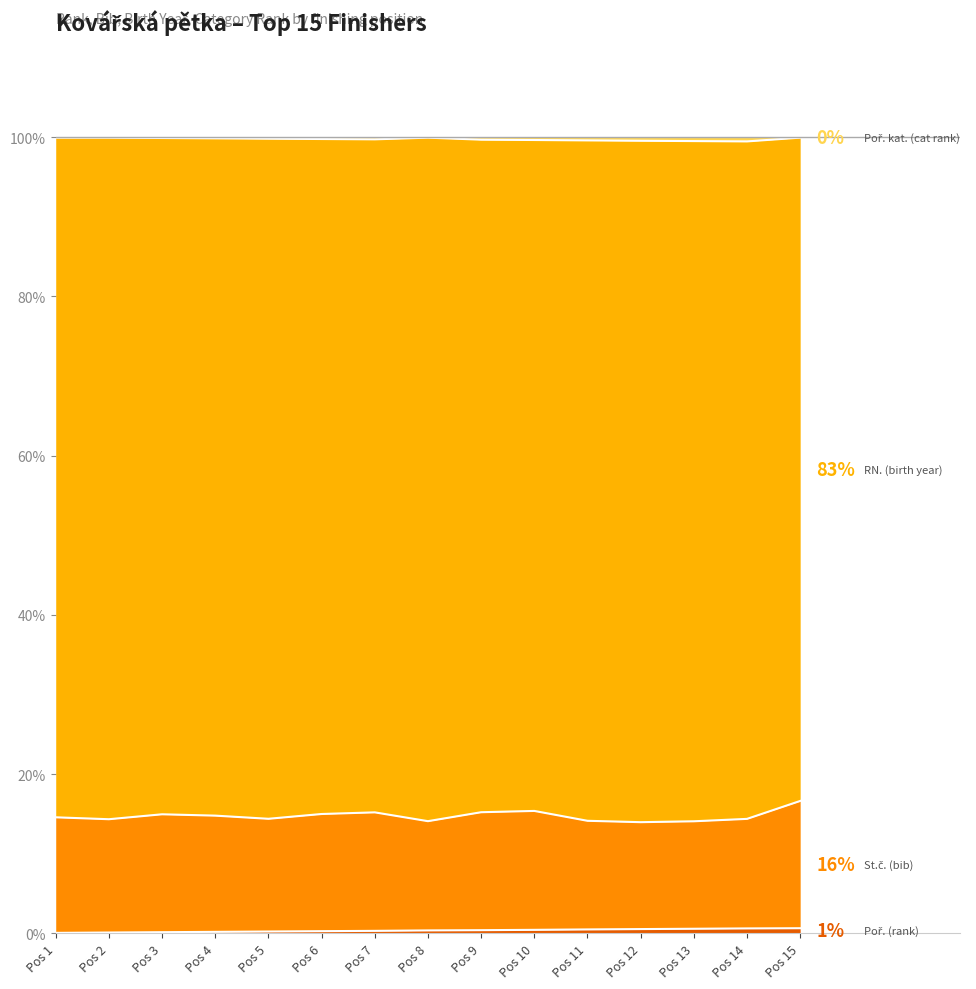

List the labels in order of Poř. (rank) value, largest first.

Pos 15, Pos 14, Pos 13, Pos 12, Pos 11, Pos 10, Pos 9, Pos 8, Pos 7, Pos 6, Pos 5, Pos 4, Pos 3, Pos 2, Pos 1